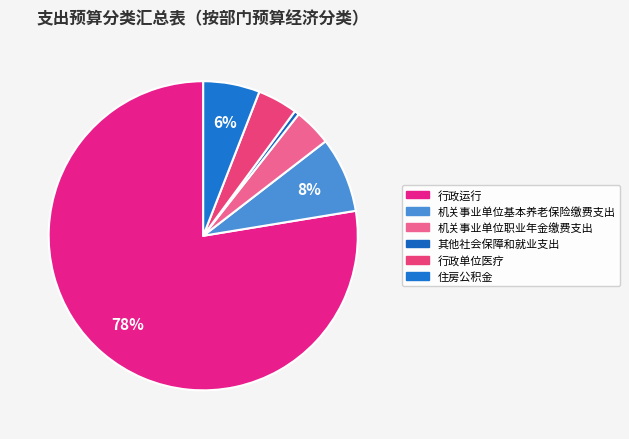

Count the number of slices in the pie.

6